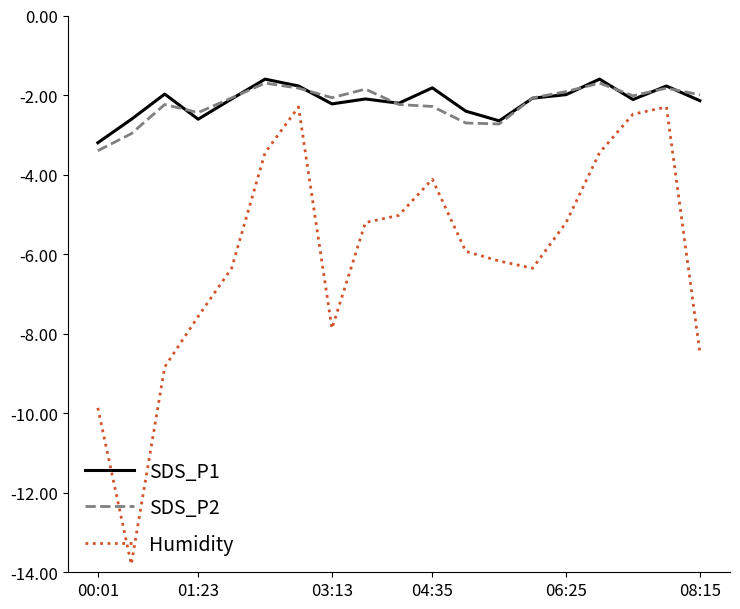

Which series has the largest range (max minus min)?

Humidity